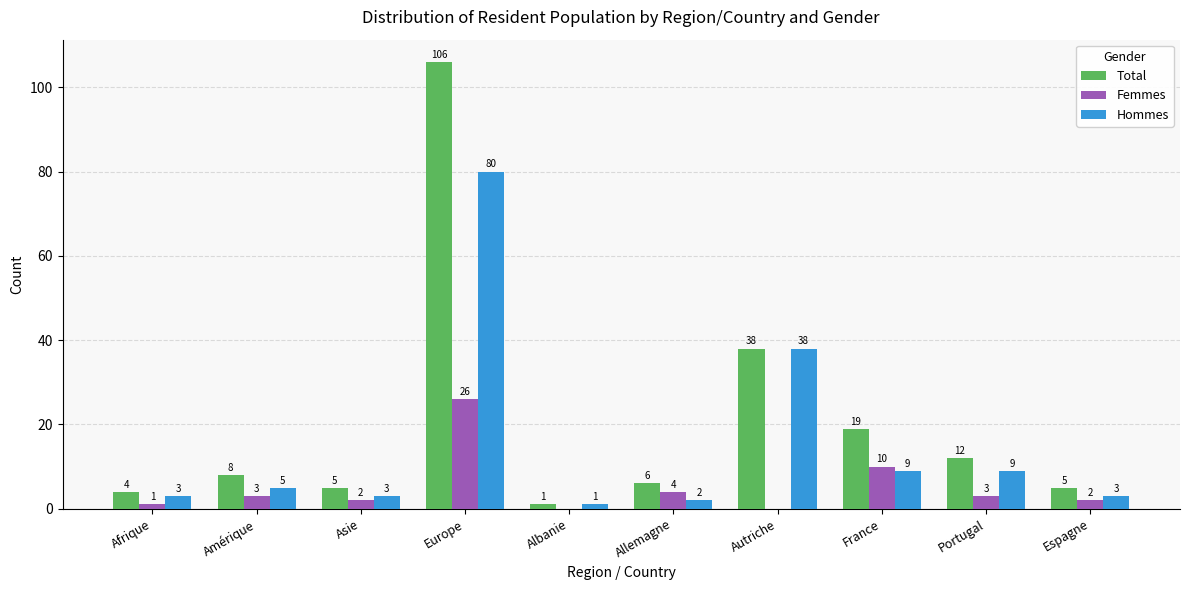

Where is Hommes nearest to the value 40?

Autriche